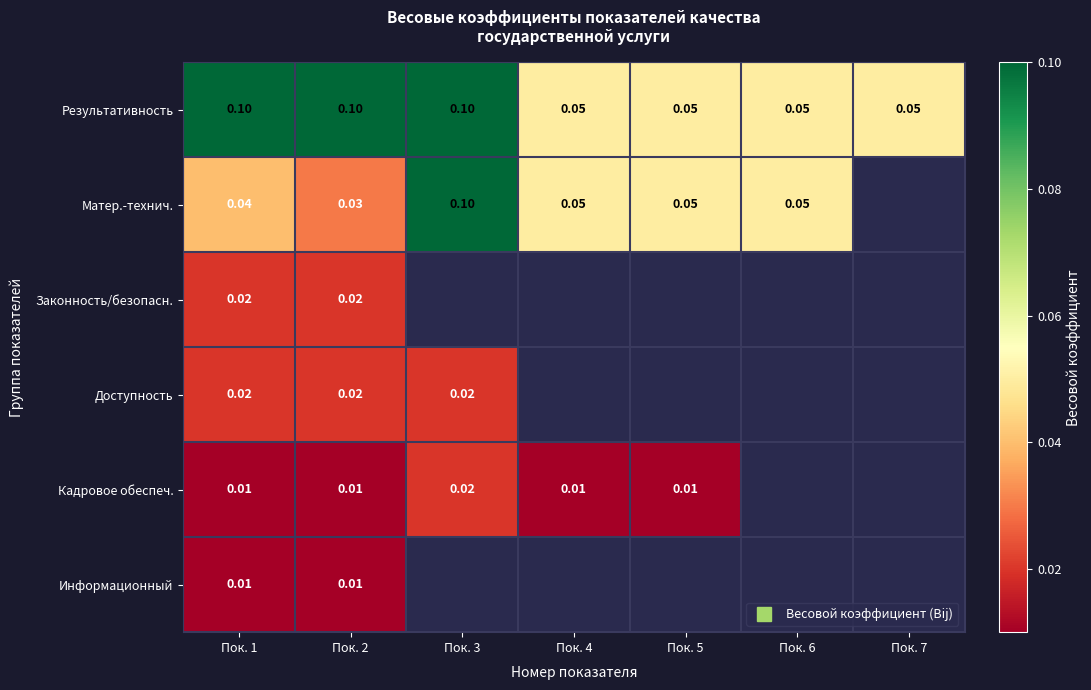

Is the value of Результативность at Пок. 4 greater than the value of Матер.-технич. at Пок. 5?

No